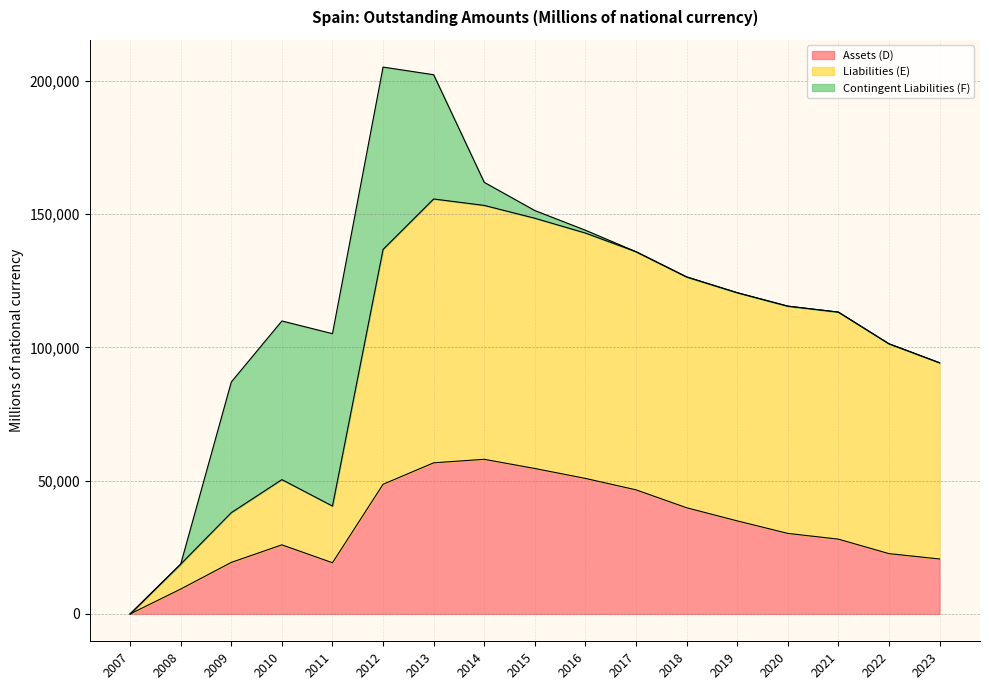

Does the chart display data point markers on the line(s)?

No